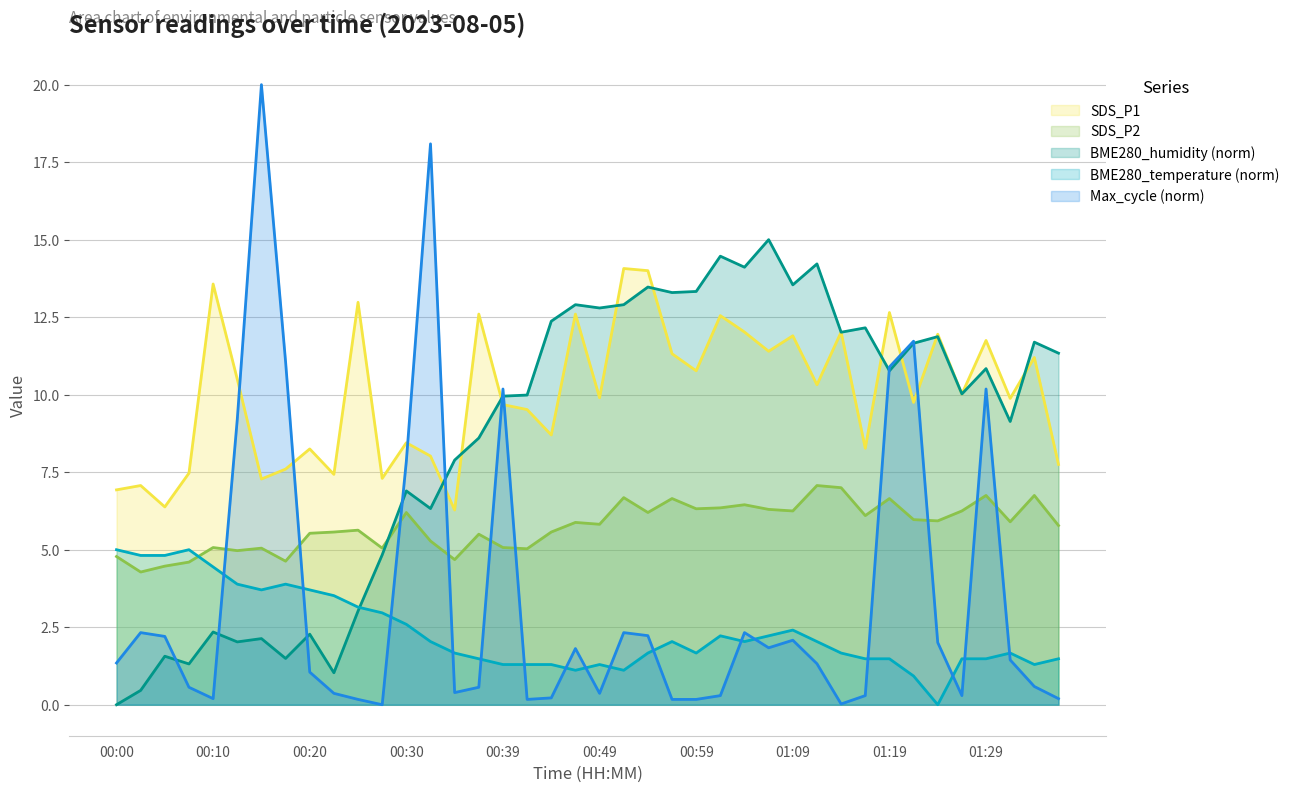

Which series has the largest range (max minus min)?

Max_cycle (norm)